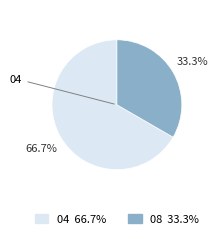

Is there any slice that represents more than half of the pie?

Yes